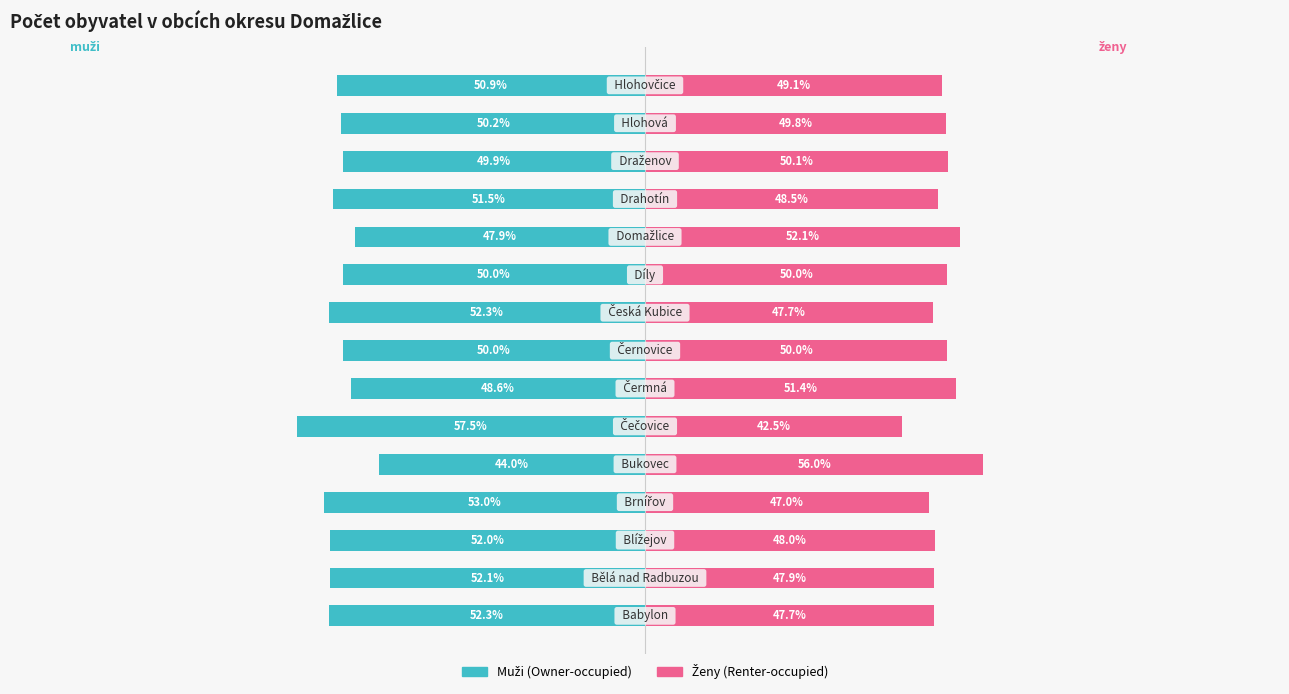

Is it true that muži equals -44.0 at 4?

True